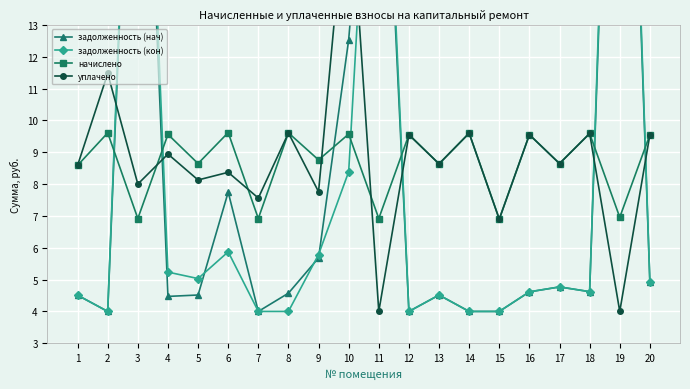

Is the value of задолженность (нач) at 9 greater than the value of начислено at 1?

No